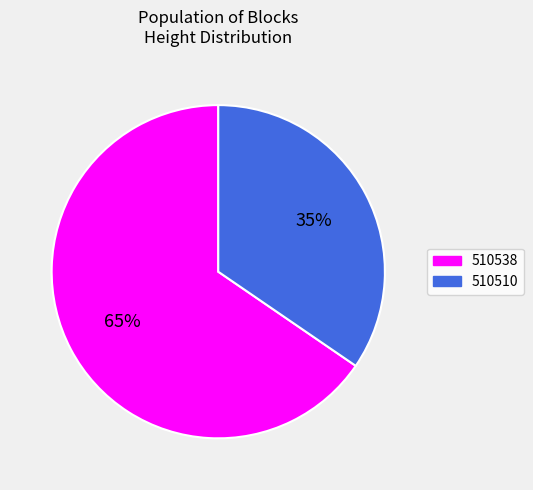

To the nearest percent, what is the average slice percentage?

50%